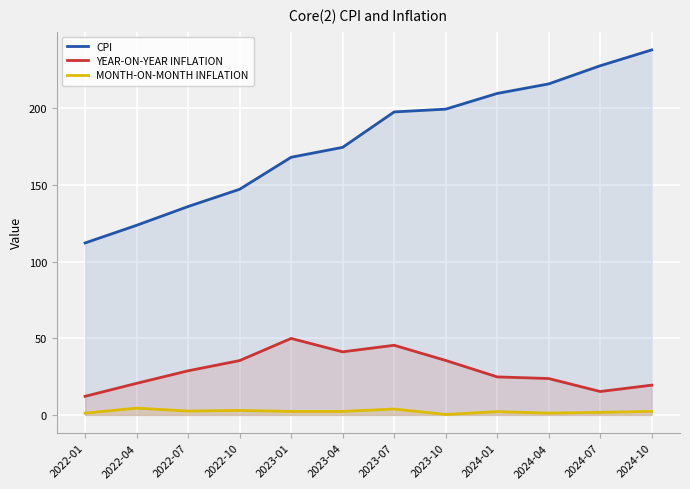

Reading right to left, transcribe all the data shown in this chart.

CPI: 2024-10=238.0	2024-07=227.7	2024-04=215.8	2024-01=209.6	2023-10=199.4	2023-07=197.5	2023-04=174.4	2023-01=168.0	2022-10=147.1	2022-07=135.9	2022-04=123.6	2022-01=112.1
YEAR-ON-YEAR INFLATION: 2024-10=19.4	2024-07=15.2	2024-04=23.7	2024-01=24.8	2023-10=35.5	2023-07=45.4	2023-04=41.1	2023-01=49.8	2022-10=35.4	2022-07=28.7	2022-04=20.6	2022-01=12.1
MONTH-ON-MONTH INFLATION: 2024-10=2.3	2024-07=1.7	2024-04=1.1	2024-01=2.1	2023-10=0.3	2023-07=3.8	2023-04=2.3	2023-01=2.3	2022-10=2.9	2022-07=2.5	2022-04=4.4	2022-01=1.1